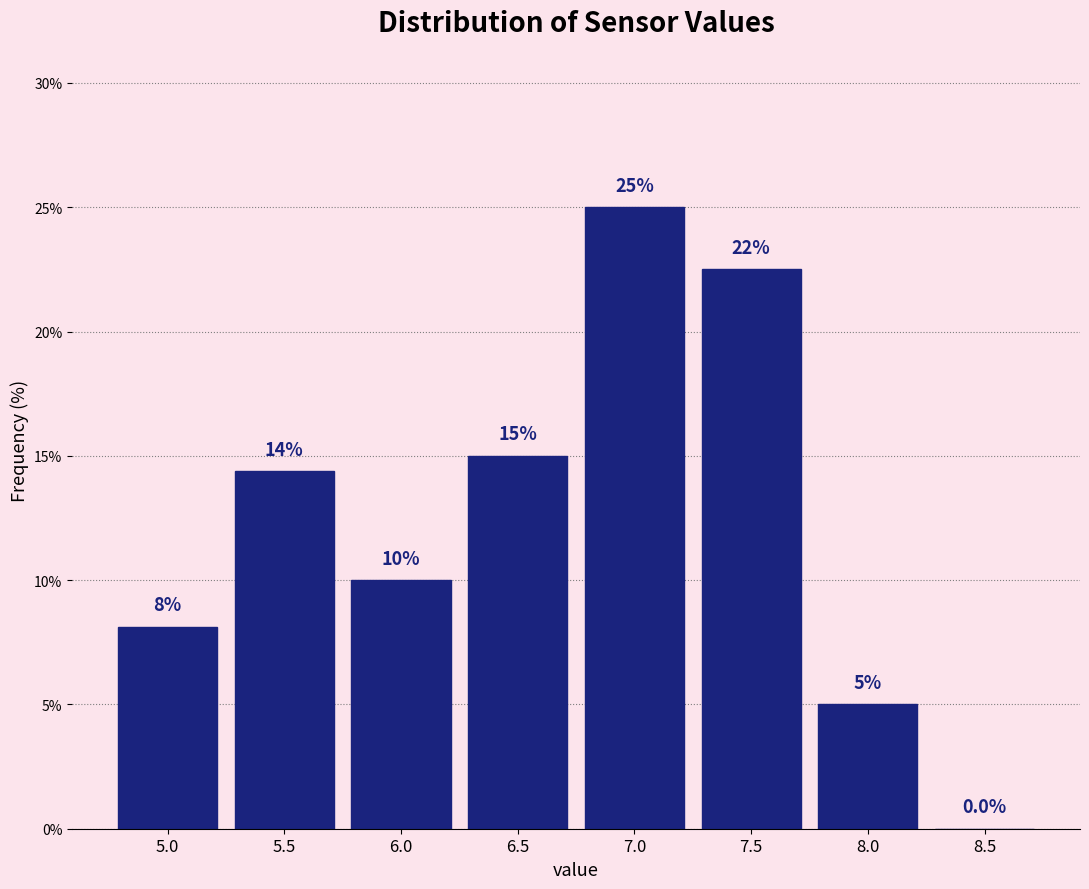

Reading right to left, what are all the values shown in this chart?

8.5=0.0	8.0=5.0	7.5=22.5	7.0=25.0	6.5=15.0	6.0=10.0	5.5=14.4	5.0=8.1